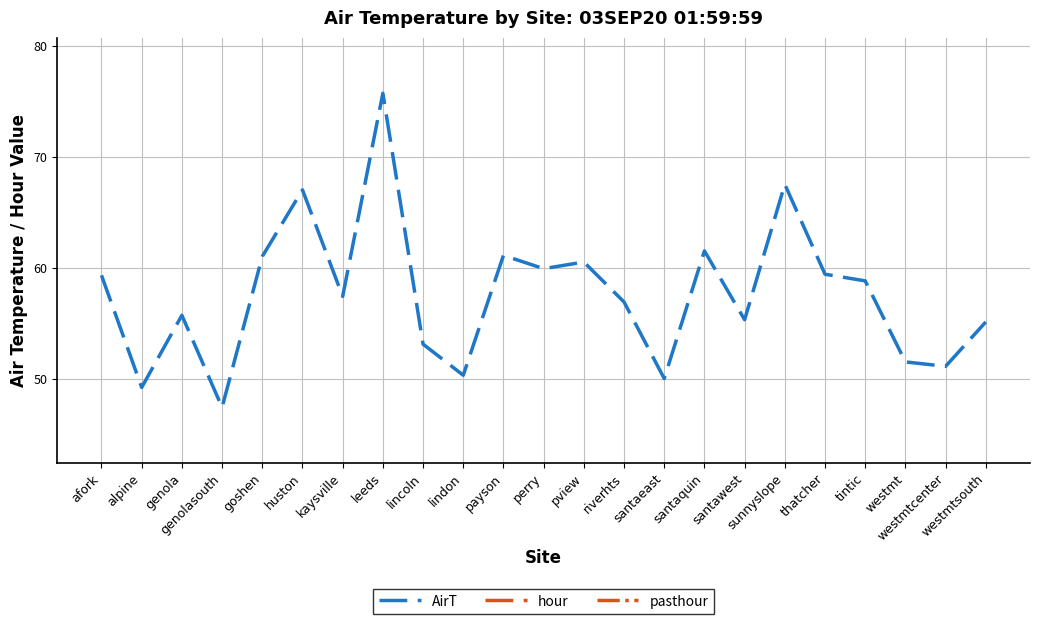

What is the maximum value shown in the chart?

75.7